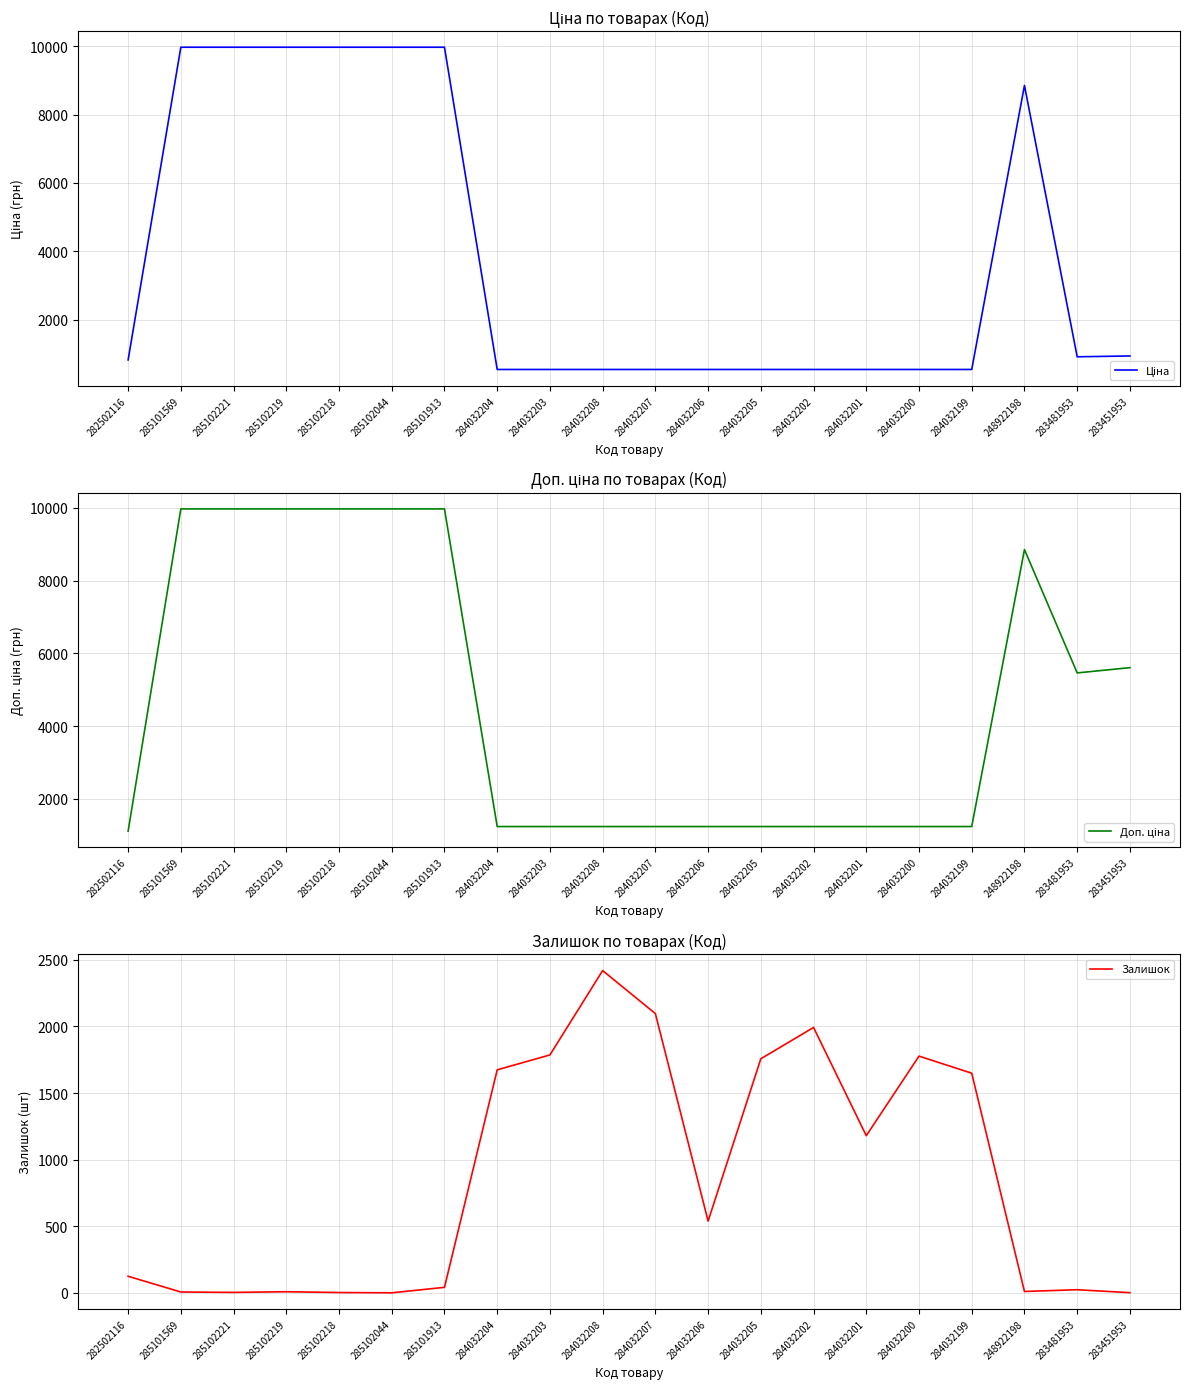

What is the total value across all series at 248922198?

17724.3